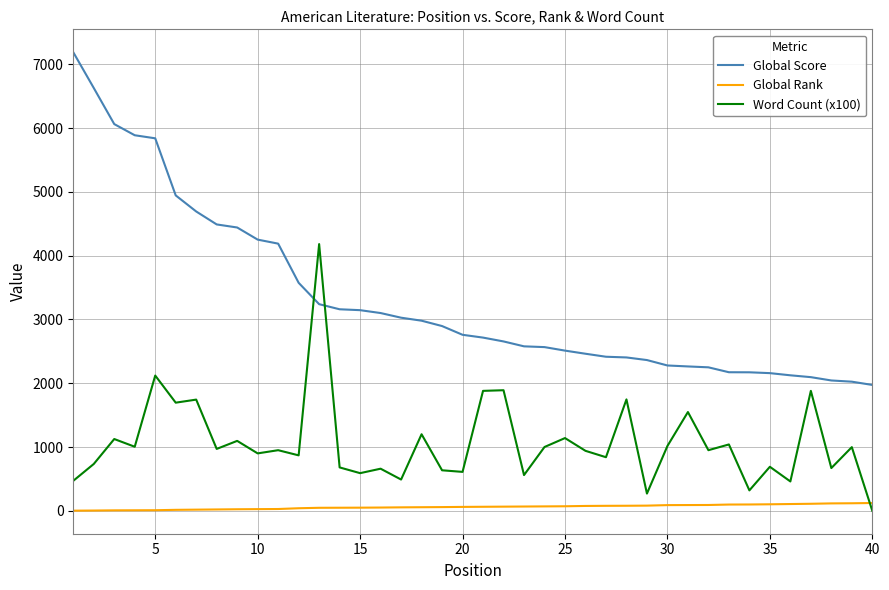

Which series has the largest range (max minus min)?

Global Score